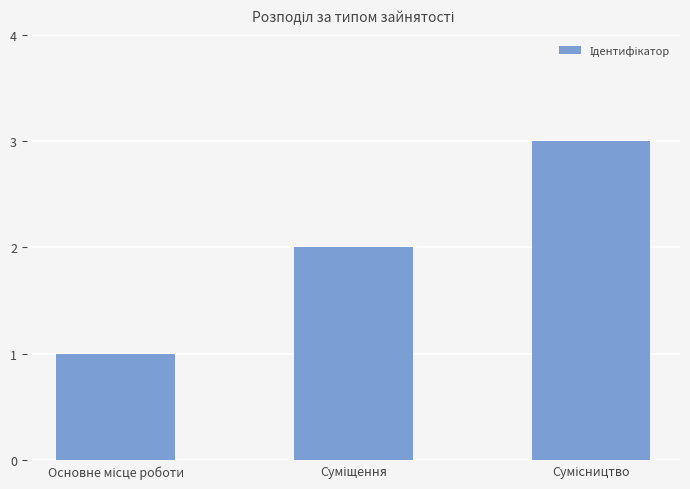

What is the sum of all values?

6